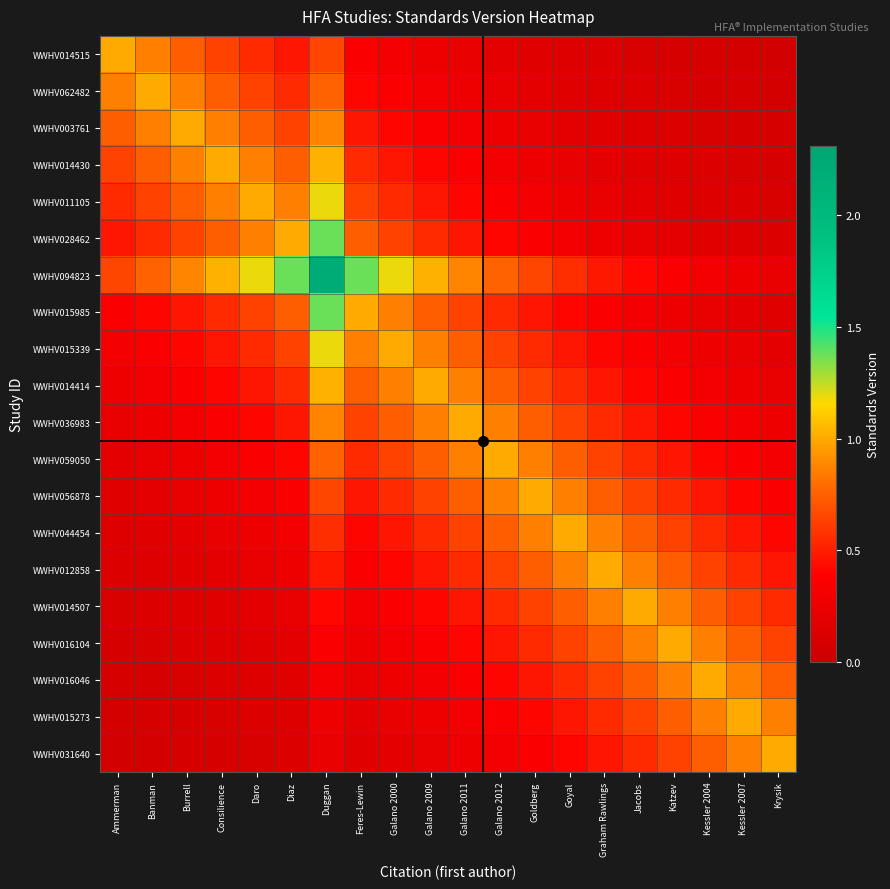

Reading left to right, extract all data points from this chart.

WWHV014515: Ammerman=1.0	Banman=0.9	Burrell=0.7	Consilience=0.6	Daro=0.5	Diaz=0.5	Duggan=0.7	Feres-Lewin=0.3	Galano 2000=0.3	Galano 2009=0.3	Galano 2011=0.2	Galano 2012=0.2	Goldberg=0.2	Goyal=0.1	Graham Rawlings=0.1	Jacobs=0.1	Katzev=0.1	Kessler 2004=0.1	Kessler 2007=0.1	Krysik=0.1
WWHV062482: Ammerman=0.9	Banman=1.0	Burrell=0.9	Consilience=0.7	Daro=0.6	Diaz=0.5	Duggan=0.8	Feres-Lewin=0.4	Galano 2000=0.3	Galano 2009=0.3	Galano 2011=0.3	Galano 2012=0.2	Goldberg=0.2	Goyal=0.2	Graham Rawlings=0.1	Jacobs=0.1	Katzev=0.1	Kessler 2004=0.1	Kessler 2007=0.1	Krysik=0.1
WWHV003761: Ammerman=0.7	Banman=0.9	Burrell=1.0	Consilience=0.9	Daro=0.7	Diaz=0.6	Duggan=0.9	Feres-Lewin=0.5	Galano 2000=0.4	Galano 2009=0.3	Galano 2011=0.3	Galano 2012=0.3	Goldberg=0.2	Goyal=0.2	Graham Rawlings=0.2	Jacobs=0.1	Katzev=0.1	Kessler 2004=0.1	Kessler 2007=0.1	Krysik=0.1
WWHV014430: Ammerman=0.6	Banman=0.7	Burrell=0.9	Consilience=1.0	Daro=0.9	Diaz=0.7	Duggan=1.0	Feres-Lewin=0.5	Galano 2000=0.5	Galano 2009=0.4	Galano 2011=0.3	Galano 2012=0.3	Goldberg=0.3	Goyal=0.2	Graham Rawlings=0.2	Jacobs=0.2	Katzev=0.1	Kessler 2004=0.1	Kessler 2007=0.1	Krysik=0.1
WWHV011105: Ammerman=0.5	Banman=0.6	Burrell=0.7	Consilience=0.9	Daro=1.0	Diaz=0.9	Duggan=1.2	Feres-Lewin=0.6	Galano 2000=0.5	Galano 2009=0.5	Galano 2011=0.4	Galano 2012=0.3	Goldberg=0.3	Goyal=0.3	Graham Rawlings=0.2	Jacobs=0.2	Katzev=0.2	Kessler 2004=0.1	Kessler 2007=0.1	Krysik=0.1
WWHV028462: Ammerman=0.5	Banman=0.5	Burrell=0.6	Consilience=0.7	Daro=0.9	Diaz=1.0	Duggan=1.4	Feres-Lewin=0.7	Galano 2000=0.6	Galano 2009=0.5	Galano 2011=0.5	Galano 2012=0.4	Goldberg=0.3	Goyal=0.3	Graham Rawlings=0.3	Jacobs=0.2	Katzev=0.2	Kessler 2004=0.2	Kessler 2007=0.1	Krysik=0.1
WWHV094823: Ammerman=0.7	Banman=0.8	Burrell=0.9	Consilience=1.0	Daro=1.2	Diaz=1.4	Duggan=2.2	Feres-Lewin=1.4	Galano 2000=1.2	Galano 2009=1.0	Galano 2011=0.9	Galano 2012=0.8	Goldberg=0.7	Goyal=0.6	Graham Rawlings=0.5	Jacobs=0.4	Katzev=0.4	Kessler 2004=0.3	Kessler 2007=0.3	Krysik=0.2
WWHV015985: Ammerman=0.3	Banman=0.4	Burrell=0.5	Consilience=0.5	Daro=0.6	Diaz=0.7	Duggan=1.4	Feres-Lewin=1.0	Galano 2000=0.9	Galano 2009=0.7	Galano 2011=0.6	Galano 2012=0.5	Goldberg=0.5	Goyal=0.4	Graham Rawlings=0.3	Jacobs=0.3	Katzev=0.3	Kessler 2004=0.2	Kessler 2007=0.2	Krysik=0.2
WWHV015339: Ammerman=0.3	Banman=0.3	Burrell=0.4	Consilience=0.5	Daro=0.5	Diaz=0.6	Duggan=1.2	Feres-Lewin=0.9	Galano 2000=1.0	Galano 2009=0.9	Galano 2011=0.7	Galano 2012=0.6	Goldberg=0.5	Goyal=0.5	Graham Rawlings=0.4	Jacobs=0.3	Katzev=0.3	Kessler 2004=0.3	Kessler 2007=0.2	Krysik=0.2
WWHV014414: Ammerman=0.3	Banman=0.3	Burrell=0.3	Consilience=0.4	Daro=0.5	Diaz=0.5	Duggan=1.0	Feres-Lewin=0.7	Galano 2000=0.9	Galano 2009=1.0	Galano 2011=0.9	Galano 2012=0.7	Goldberg=0.6	Goyal=0.5	Graham Rawlings=0.5	Jacobs=0.4	Katzev=0.3	Kessler 2004=0.3	Kessler 2007=0.3	Krysik=0.2
WWHV036983: Ammerman=0.2	Banman=0.3	Burrell=0.3	Consilience=0.3	Daro=0.4	Diaz=0.5	Duggan=0.9	Feres-Lewin=0.6	Galano 2000=0.7	Galano 2009=0.9	Galano 2011=1.0	Galano 2012=0.9	Goldberg=0.7	Goyal=0.6	Graham Rawlings=0.5	Jacobs=0.5	Katzev=0.4	Kessler 2004=0.3	Kessler 2007=0.3	Krysik=0.3
WWHV059050: Ammerman=0.2	Banman=0.2	Burrell=0.3	Consilience=0.3	Daro=0.3	Diaz=0.4	Duggan=0.8	Feres-Lewin=0.5	Galano 2000=0.6	Galano 2009=0.7	Galano 2011=0.9	Galano 2012=1.0	Goldberg=0.9	Goyal=0.7	Graham Rawlings=0.6	Jacobs=0.5	Katzev=0.5	Kessler 2004=0.4	Kessler 2007=0.3	Krysik=0.3
WWHV056878: Ammerman=0.2	Banman=0.2	Burrell=0.2	Consilience=0.3	Daro=0.3	Diaz=0.3	Duggan=0.7	Feres-Lewin=0.5	Galano 2000=0.5	Galano 2009=0.6	Galano 2011=0.7	Galano 2012=0.9	Goldberg=1.0	Goyal=0.9	Graham Rawlings=0.7	Jacobs=0.6	Katzev=0.5	Kessler 2004=0.5	Kessler 2007=0.4	Krysik=0.3
WWHV044454: Ammerman=0.1	Banman=0.2	Burrell=0.2	Consilience=0.2	Daro=0.3	Diaz=0.3	Duggan=0.6	Feres-Lewin=0.4	Galano 2000=0.5	Galano 2009=0.5	Galano 2011=0.6	Galano 2012=0.7	Goldberg=0.9	Goyal=1.0	Graham Rawlings=0.9	Jacobs=0.7	Katzev=0.6	Kessler 2004=0.5	Kessler 2007=0.5	Krysik=0.4
WWHV012858: Ammerman=0.1	Banman=0.1	Burrell=0.2	Consilience=0.2	Daro=0.2	Diaz=0.3	Duggan=0.5	Feres-Lewin=0.3	Galano 2000=0.4	Galano 2009=0.5	Galano 2011=0.5	Galano 2012=0.6	Goldberg=0.7	Goyal=0.9	Graham Rawlings=1.0	Jacobs=0.9	Katzev=0.7	Kessler 2004=0.6	Kessler 2007=0.5	Krysik=0.5
WWHV014507: Ammerman=0.1	Banman=0.1	Burrell=0.1	Consilience=0.2	Daro=0.2	Diaz=0.2	Duggan=0.4	Feres-Lewin=0.3	Galano 2000=0.3	Galano 2009=0.4	Galano 2011=0.5	Galano 2012=0.5	Goldberg=0.6	Goyal=0.7	Graham Rawlings=0.9	Jacobs=1.0	Katzev=0.9	Kessler 2004=0.7	Kessler 2007=0.6	Krysik=0.5
WWHV016104: Ammerman=0.1	Banman=0.1	Burrell=0.1	Consilience=0.1	Daro=0.2	Diaz=0.2	Duggan=0.4	Feres-Lewin=0.3	Galano 2000=0.3	Galano 2009=0.3	Galano 2011=0.4	Galano 2012=0.5	Goldberg=0.5	Goyal=0.6	Graham Rawlings=0.7	Jacobs=0.9	Katzev=1.0	Kessler 2004=0.9	Kessler 2007=0.7	Krysik=0.6
WWHV016046: Ammerman=0.1	Banman=0.1	Burrell=0.1	Consilience=0.1	Daro=0.1	Diaz=0.2	Duggan=0.3	Feres-Lewin=0.2	Galano 2000=0.3	Galano 2009=0.3	Galano 2011=0.3	Galano 2012=0.4	Goldberg=0.5	Goyal=0.5	Graham Rawlings=0.6	Jacobs=0.7	Katzev=0.9	Kessler 2004=1.0	Kessler 2007=0.9	Krysik=0.7
WWHV015273: Ammerman=0.1	Banman=0.1	Burrell=0.1	Consilience=0.1	Daro=0.1	Diaz=0.1	Duggan=0.3	Feres-Lewin=0.2	Galano 2000=0.2	Galano 2009=0.3	Galano 2011=0.3	Galano 2012=0.3	Goldberg=0.4	Goyal=0.5	Graham Rawlings=0.5	Jacobs=0.6	Katzev=0.7	Kessler 2004=0.9	Kessler 2007=1.0	Krysik=0.9
WWHV031640: Ammerman=0.1	Banman=0.1	Burrell=0.1	Consilience=0.1	Daro=0.1	Diaz=0.1	Duggan=0.2	Feres-Lewin=0.2	Galano 2000=0.2	Galano 2009=0.2	Galano 2011=0.3	Galano 2012=0.3	Goldberg=0.3	Goyal=0.4	Graham Rawlings=0.5	Jacobs=0.5	Katzev=0.6	Kessler 2004=0.7	Kessler 2007=0.9	Krysik=1.0